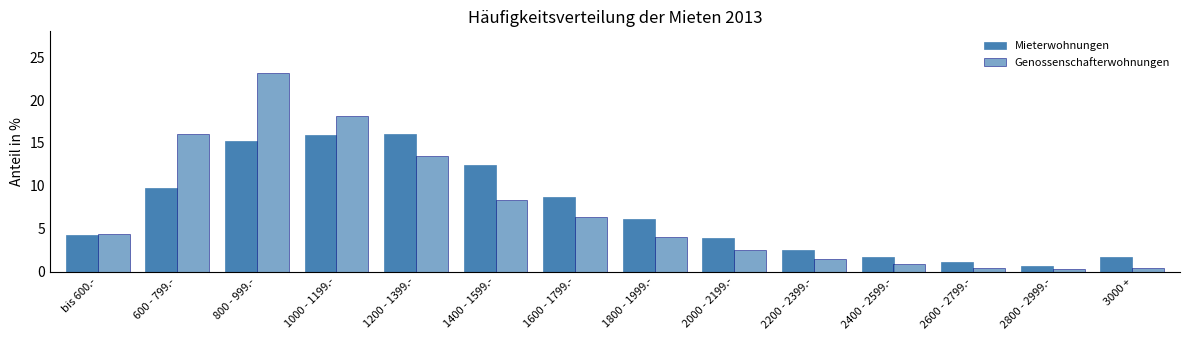

Does the chart contain stacked bars?

No